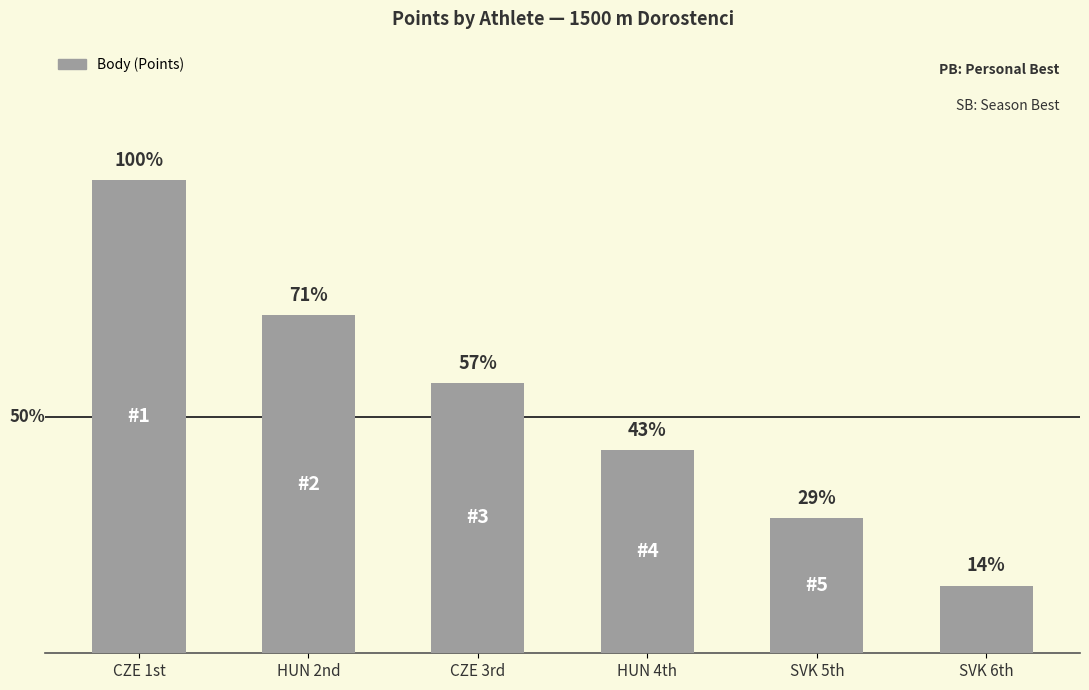

What is the change in value from HUN 2nd to HUN 4th?

-2